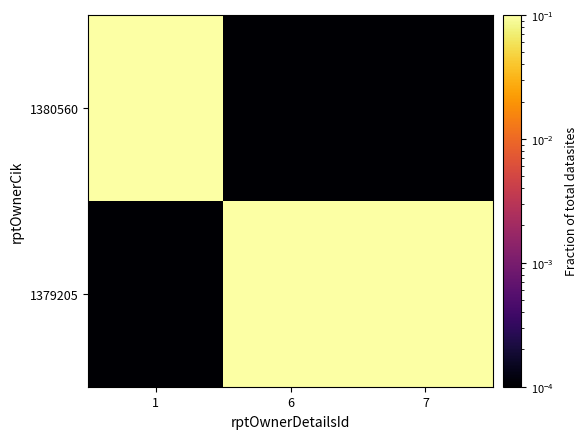

What is the difference between the highest and lowest values at 7?

0.5